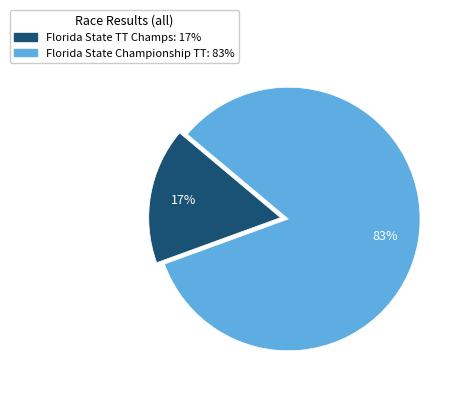

Is there a majority slice in this chart?

Yes